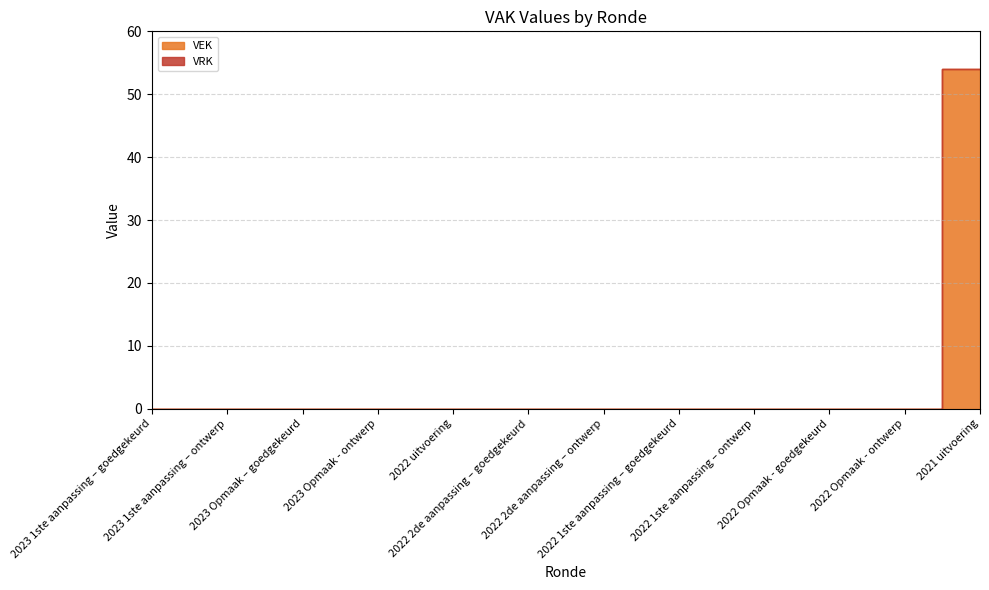

Rank the series by their maximum value, from lowest to highest.

VRK, VEK